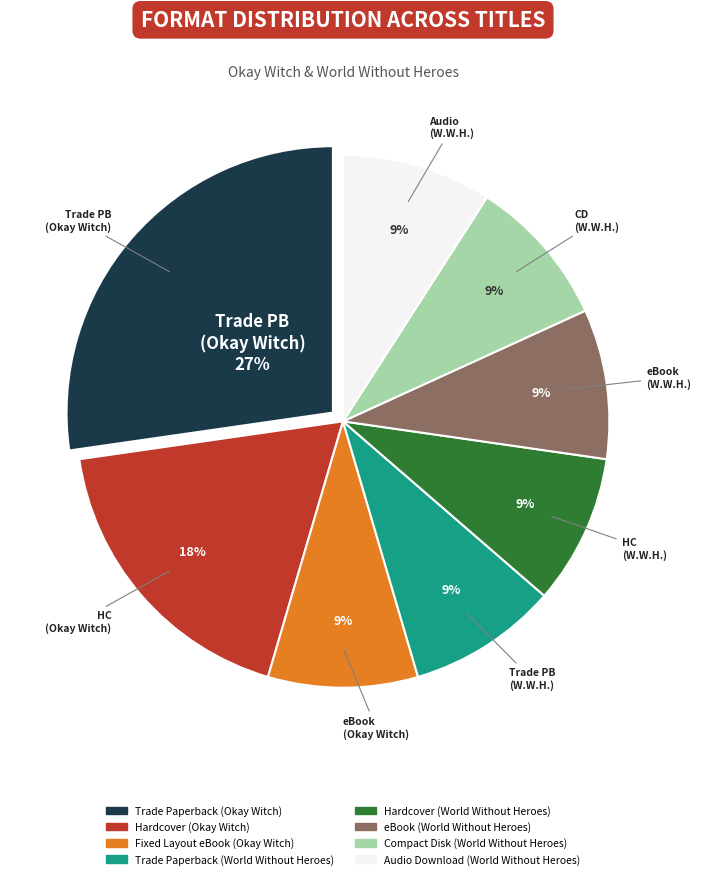

True or false: Fixed Layout eBook (Okay Witch) accounts for 9% of the total.

True